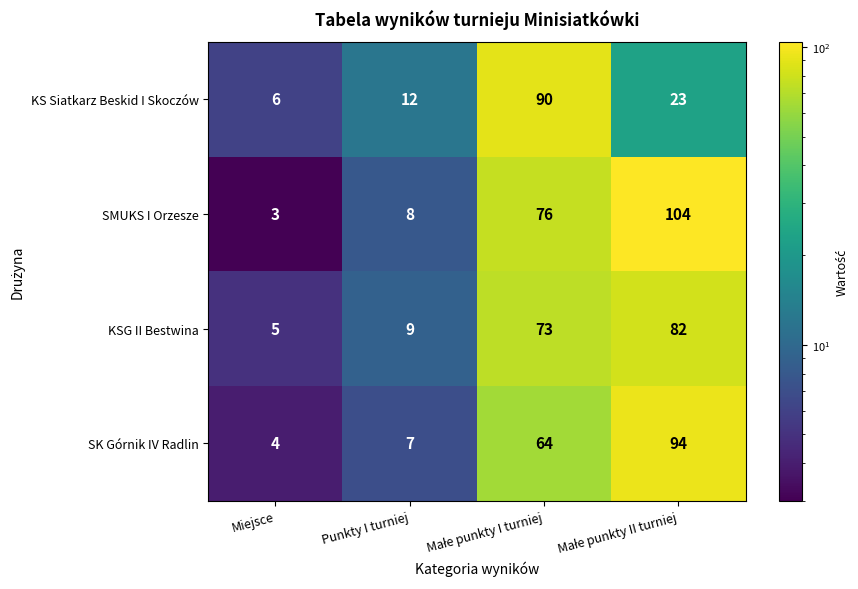

How many data points does each series have?

4